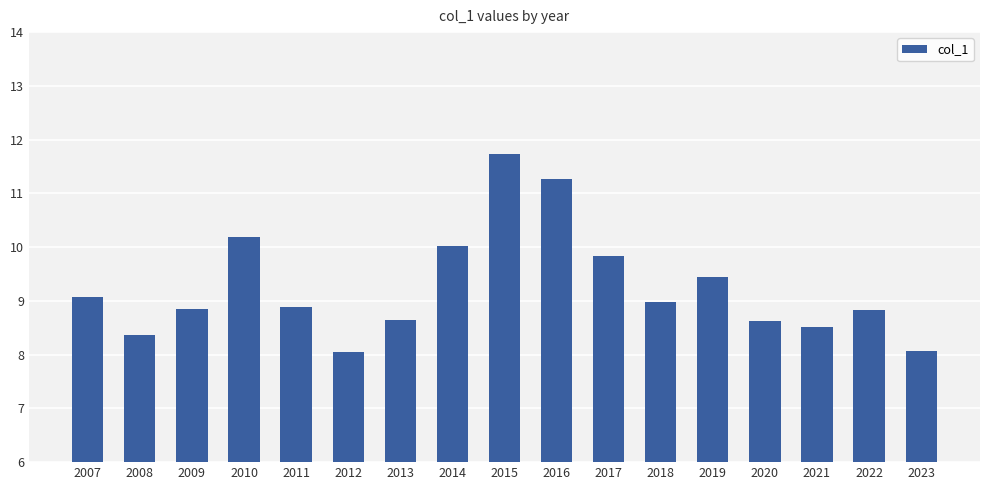

Which has a higher value, 2016 or 2010?

2016